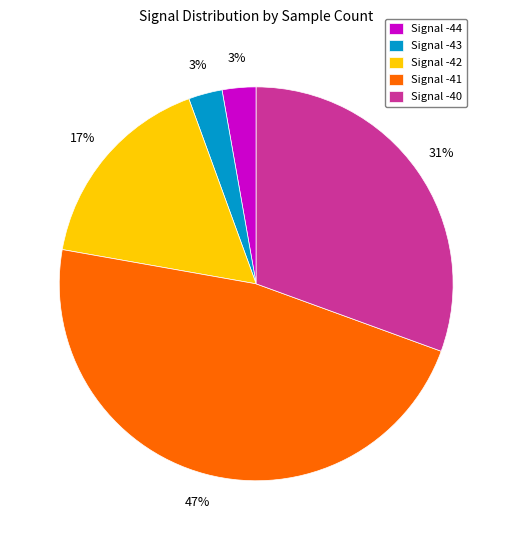

Between Signal -42 and Signal -41, which is larger?

Signal -41